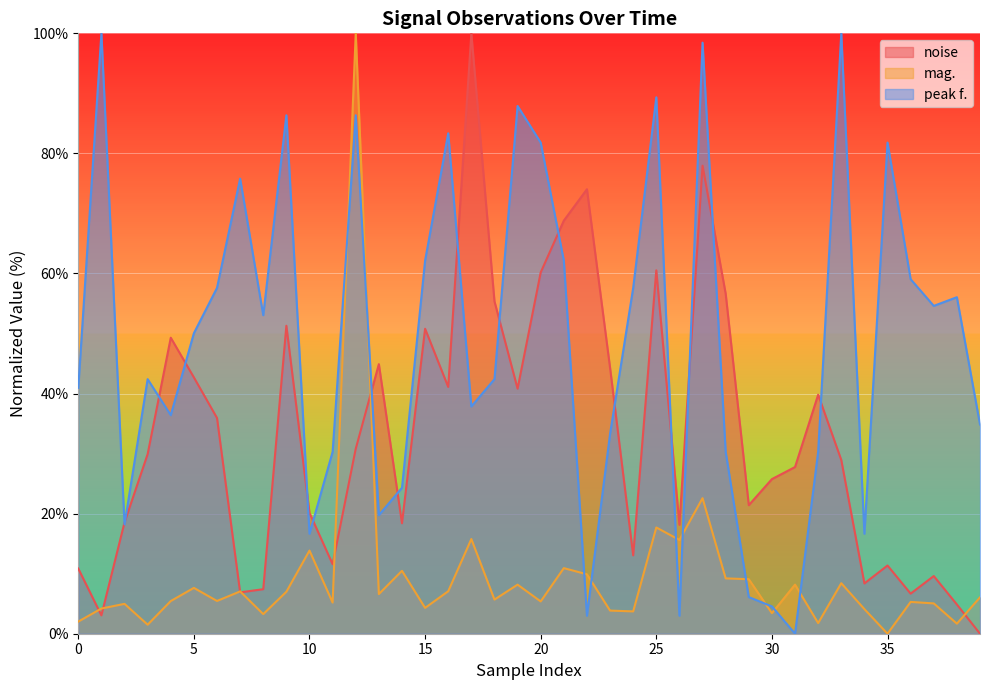

How many data points in peak f. are less than 50?

20